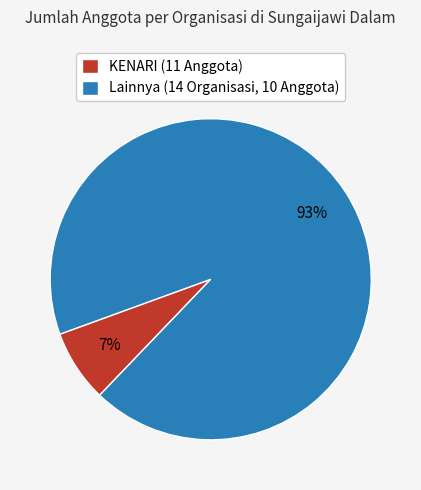

Do Lainnya (14 Organisasi, 10 Anggota) and KENARI (11 Anggota) together represent more than half of the pie?

Yes